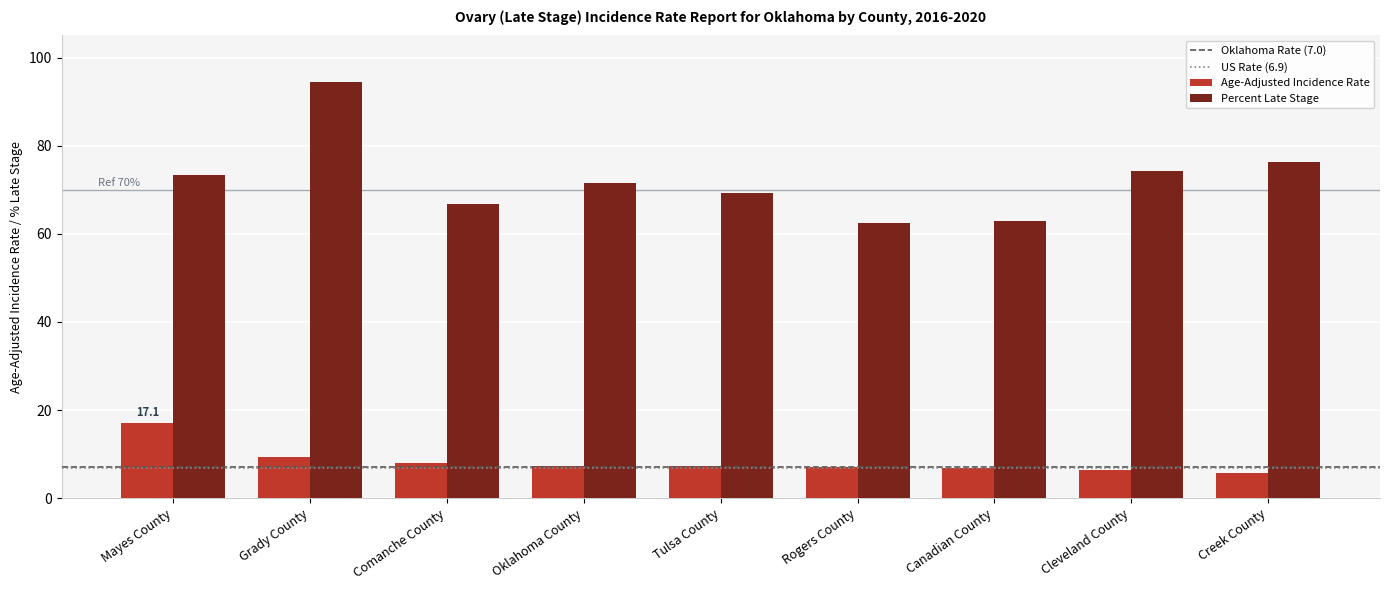

What is the label of the 3rd bar from the right?

Canadian County